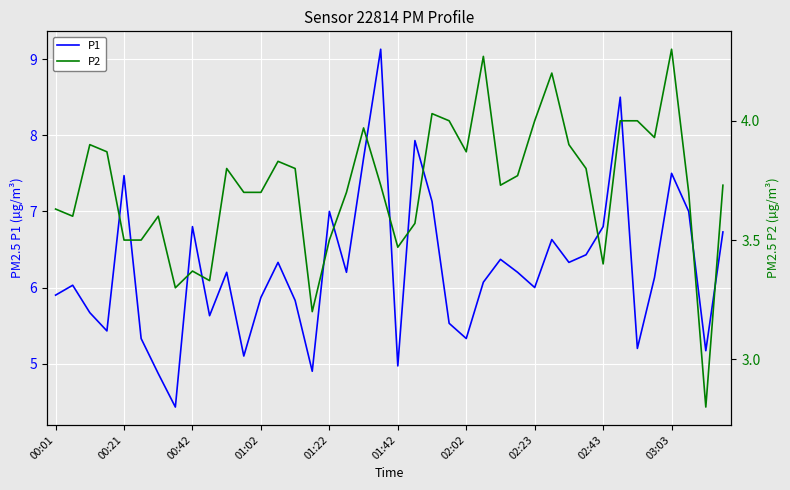

In P1, how many points are lower than both neighbors (excluding endpoints)?

12